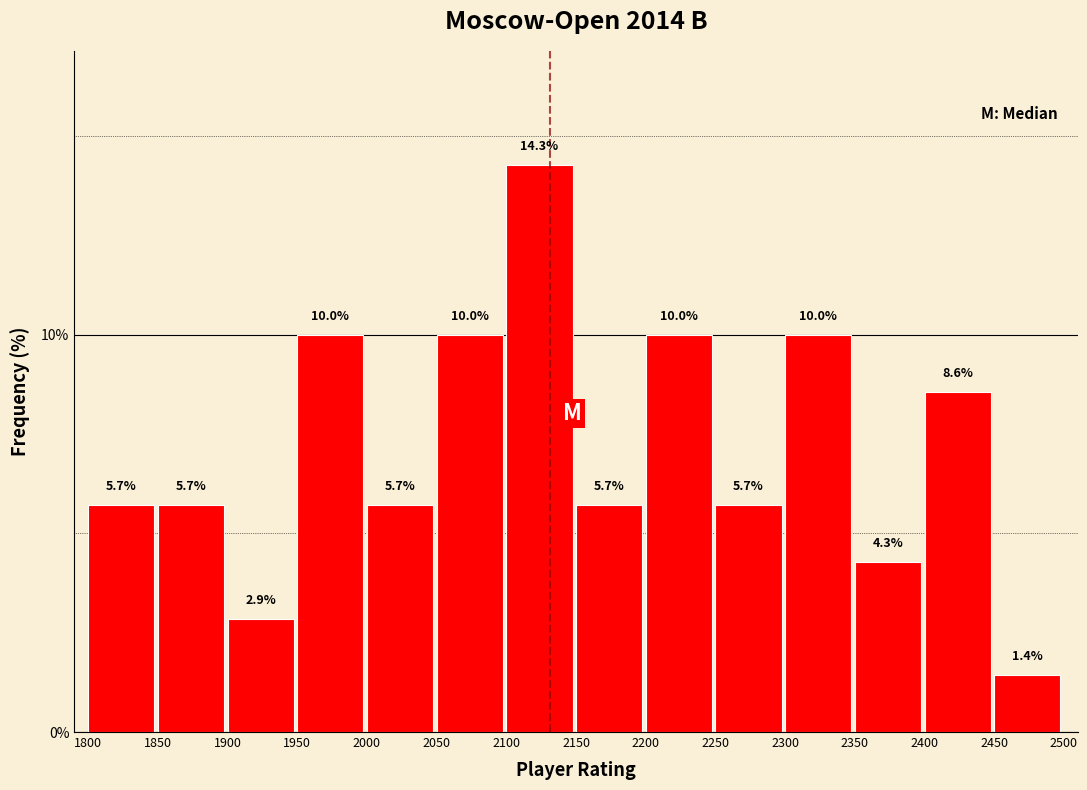

Reading left to right, list every bar in this chart as the range it spans on the x-axis followed by its height.

1800 to 1850: 5.7
1850 to 1900: 5.7
1900 to 1950: 2.9
1950 to 2000: 10.0
2000 to 2050: 5.7
2050 to 2100: 10.0
2100 to 2150: 14.3
2150 to 2200: 5.7
2200 to 2250: 10.0
2250 to 2300: 5.7
2300 to 2350: 10.0
2350 to 2400: 4.3
2400 to 2450: 8.6
2450 to 2500: 1.4